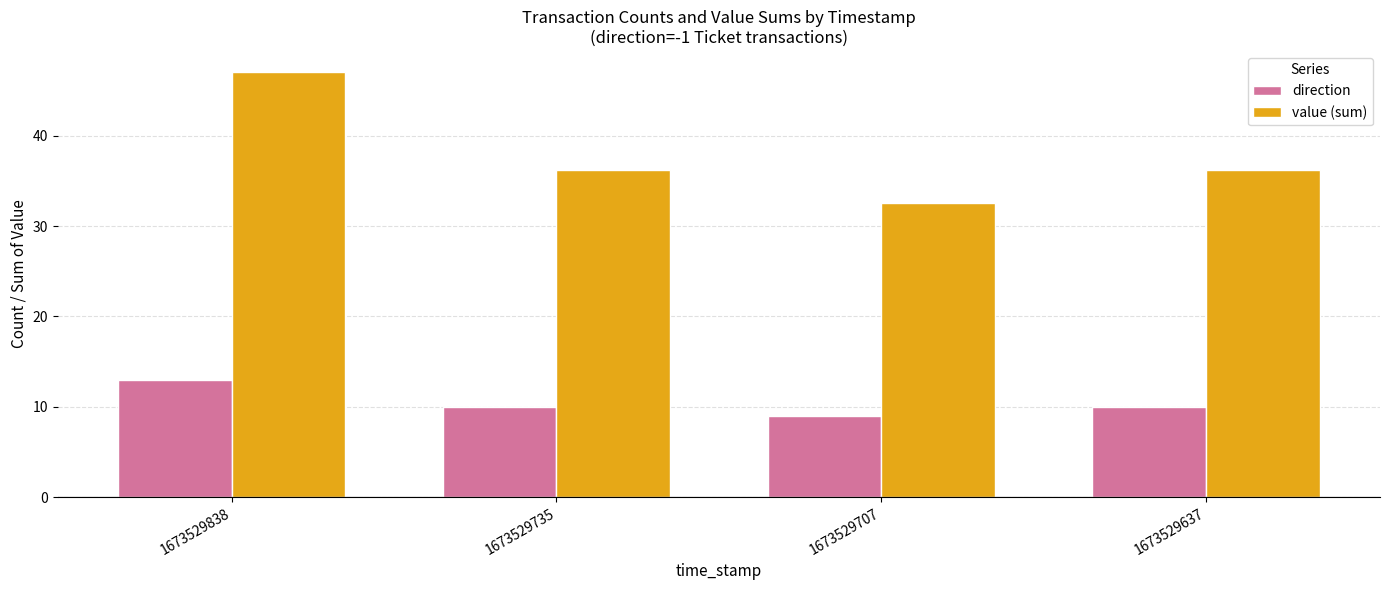

The value of direction at 1673529735 is 3.1. True or false?

False